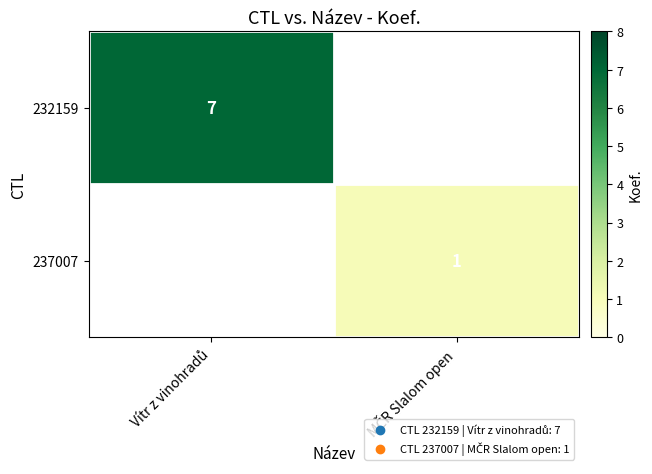

What is the maximum value for 232159?

7.0